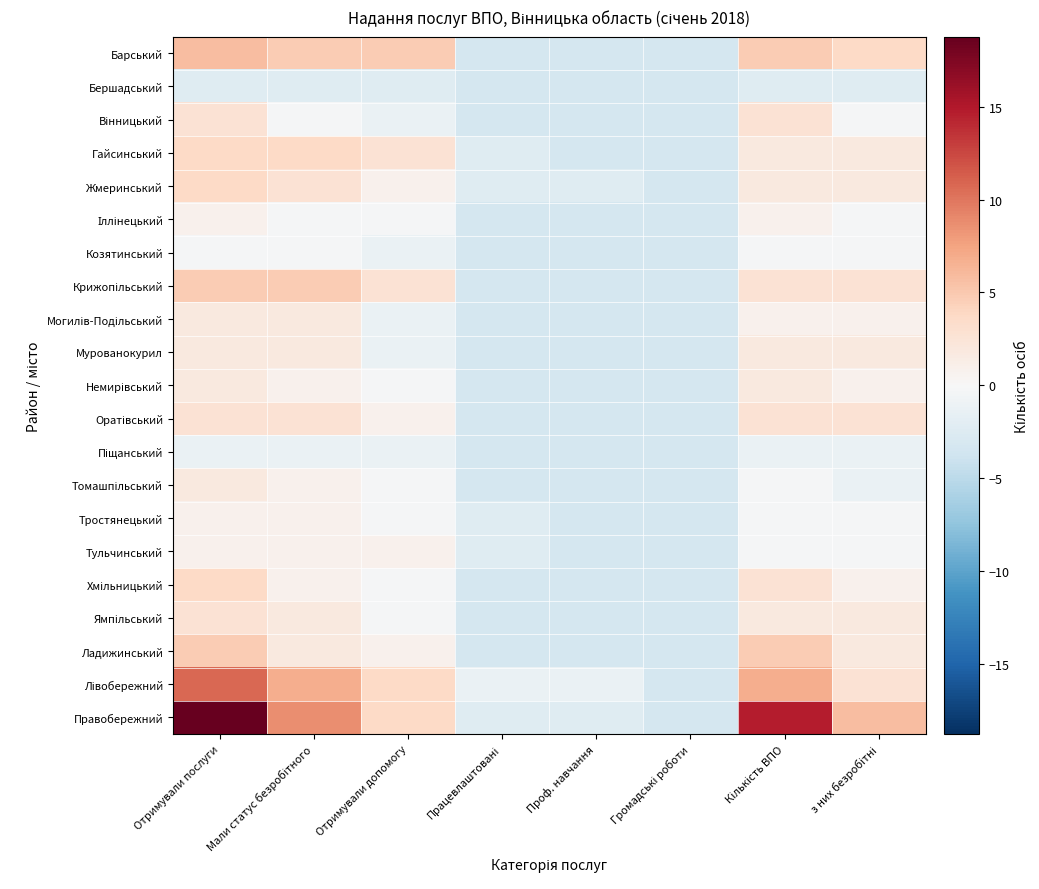

At which category is the sum across all series the highest?

Отримували послуги